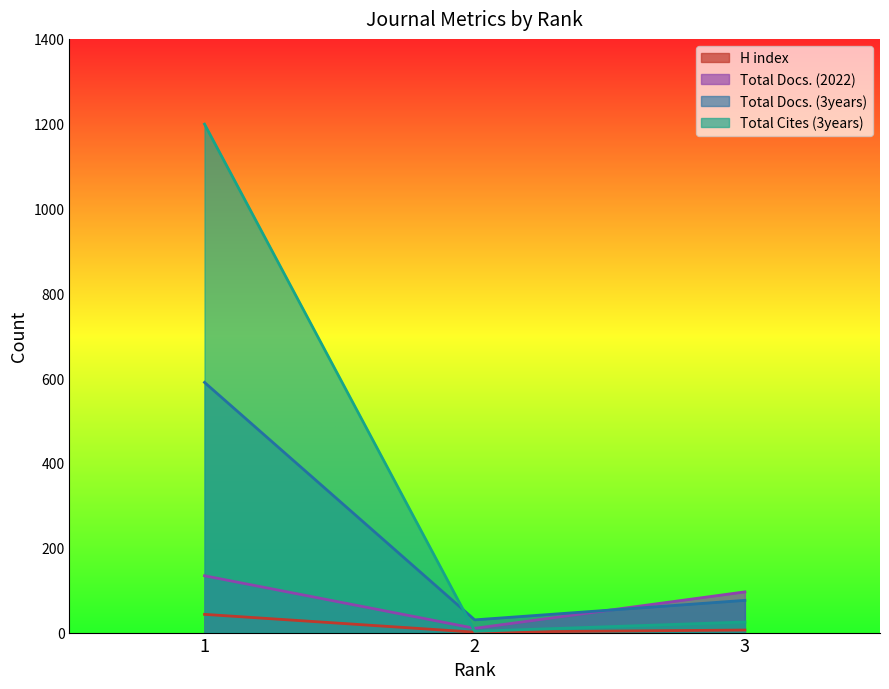

Which has a higher value, 3 or 2?

3